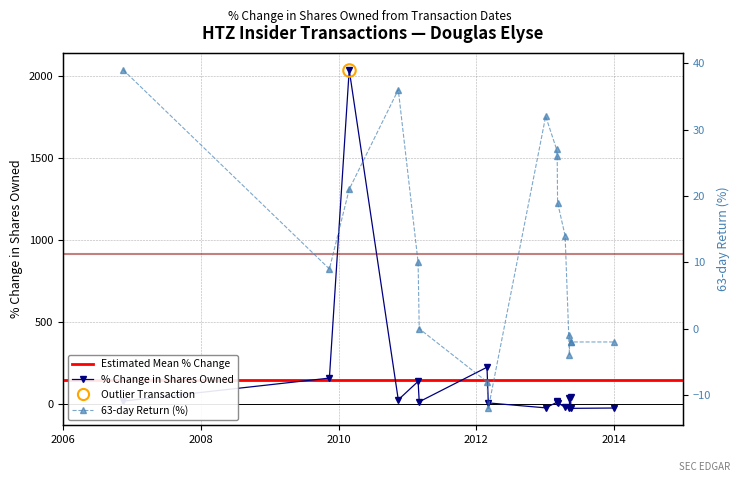

Does the chart display data point markers on the line(s)?

Yes